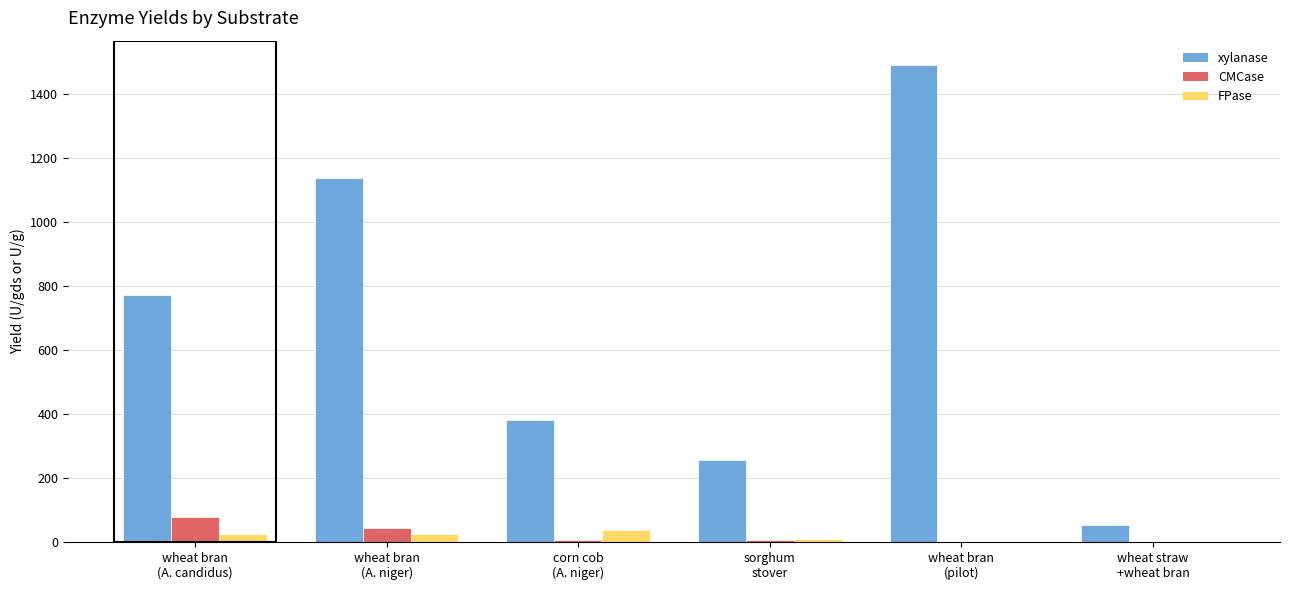

At which label does CMCase reach its peak?

wheat bran
(A. candidus)